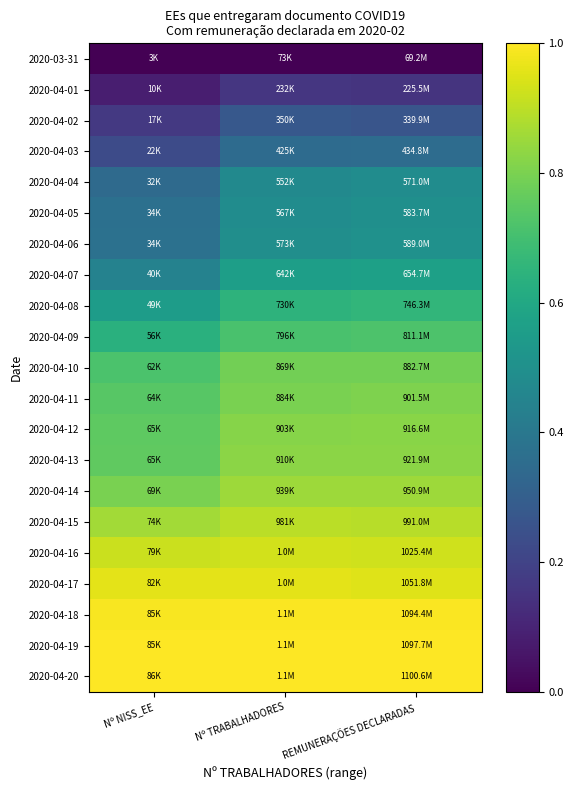

What is the difference between the highest and lowest values at Nº NISS_EE?

1.0